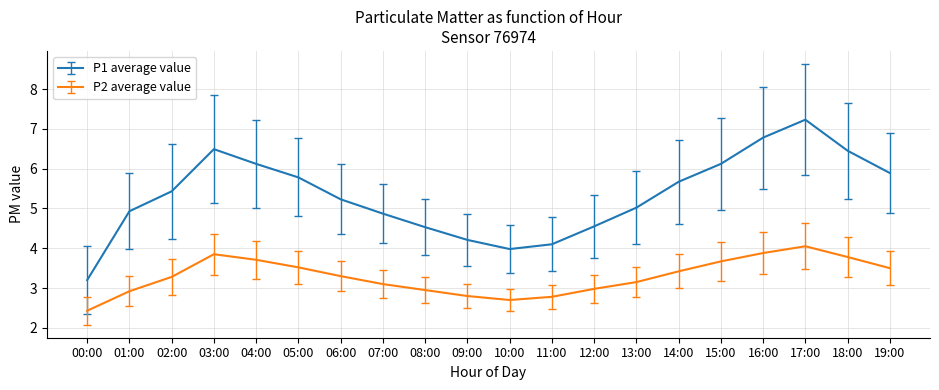

At which category does the chart reach its minimum across all series?

00:00